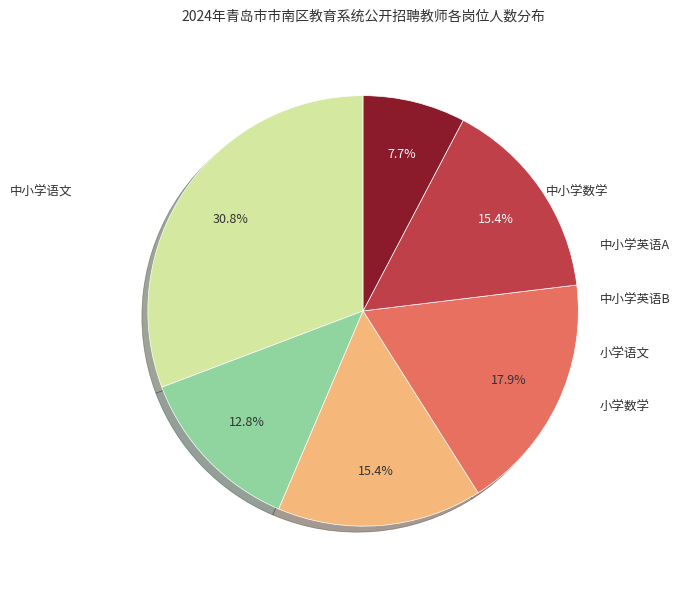

To the nearest percent, what is the difference between the 中小学语文 and 中小学英语A slice percentages?

15%